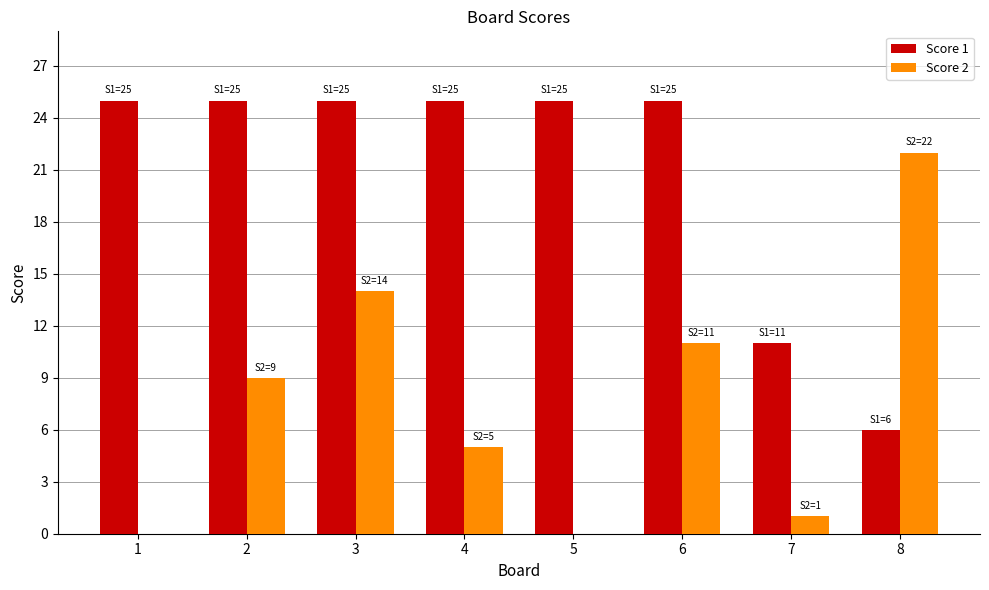

What is the sum of all Score 2 values?

62